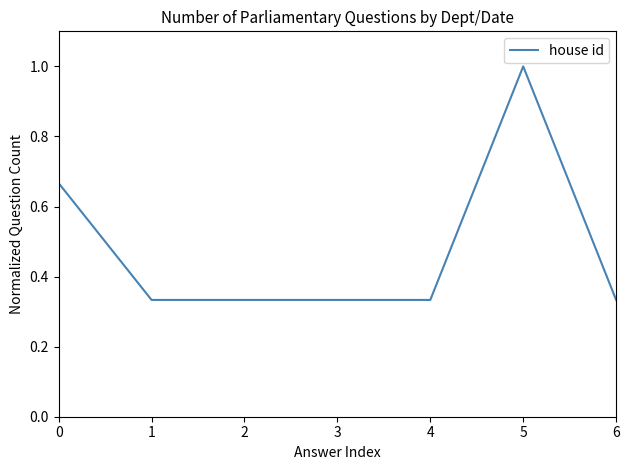

What is the sum of all values?

3.3